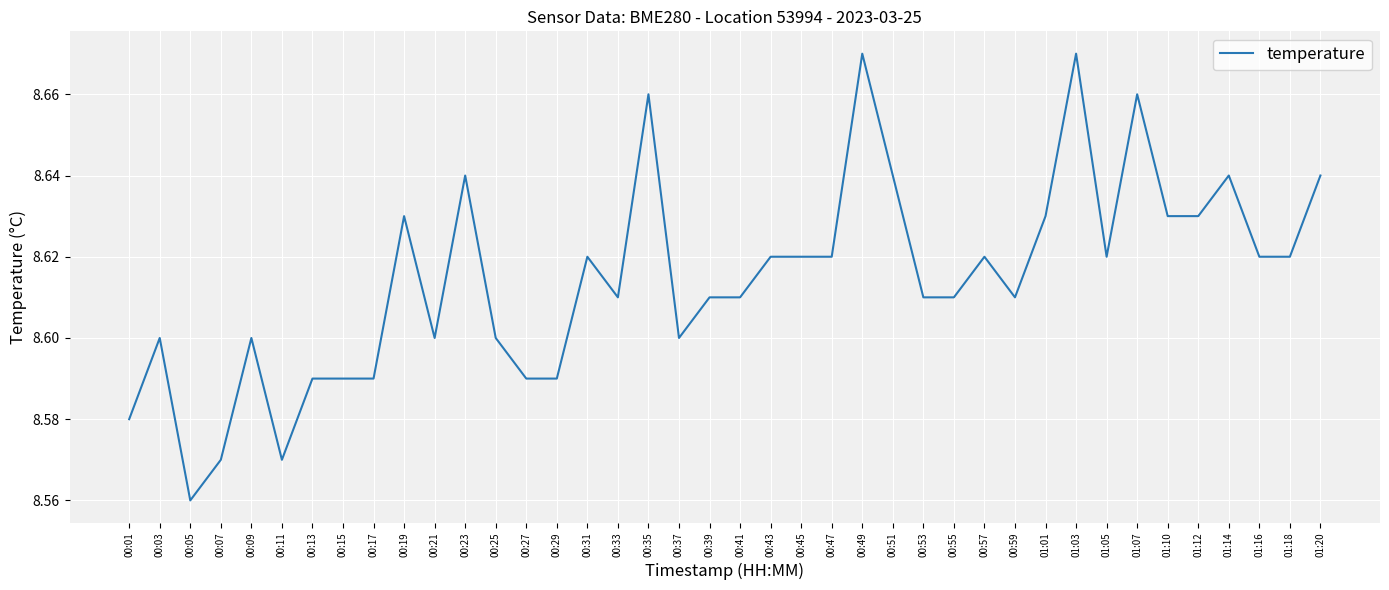

At which label is the value closest to 8?

00:05